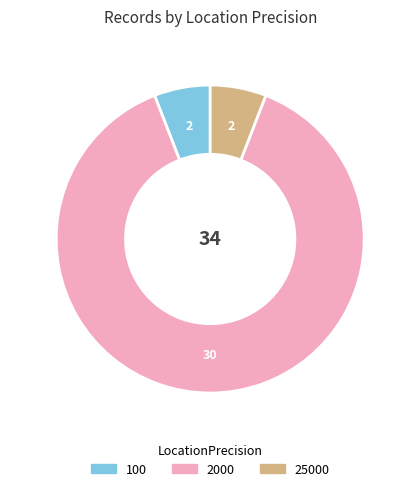

Which slice is the largest?

2000